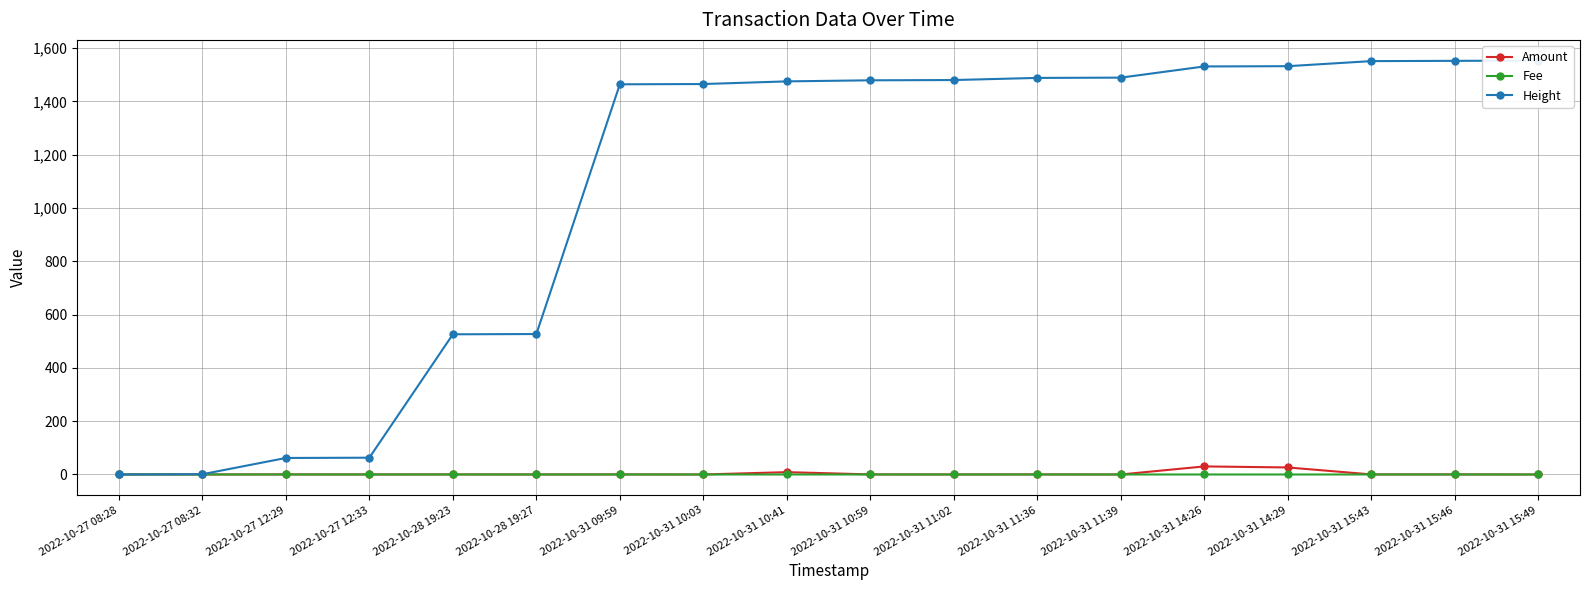

Reading right to left, what are all the values shown in this chart?

Amount: 0.0	0.3	0.3	26.4	30.3	0.0	0.3	0.1	0.3	8.8	0.0	0.3	0.1	0.3	0.1	0.3	0.1	0.3
Fee: 0.0	0.0	0.0	0.0	0.0	0.0	0.0	0.0	0.0	0.0	0.0	0.0	0.0	0.0	0.0	0.0	0.0	0.0
Height: 1553.0	1552.0	1551.0	1532.0	1531.0	1489.0	1488.0	1480.0	1479.0	1475.0	1465.0	1464.0	527.0	526.0	63.0	62.0	1.0	0.0